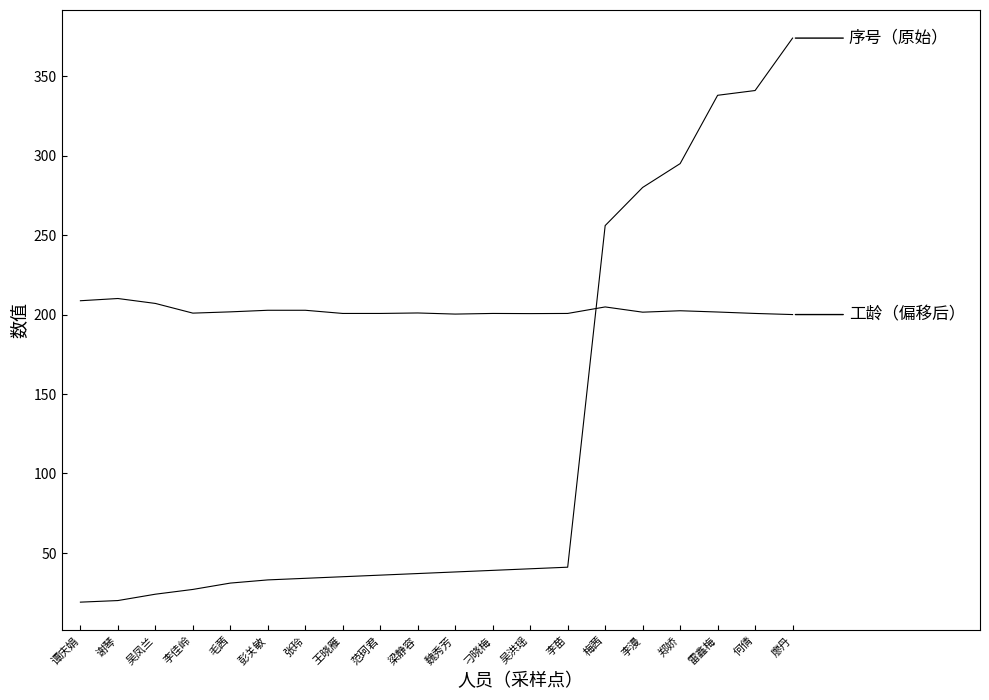

What is the smallest value displayed?

19.0